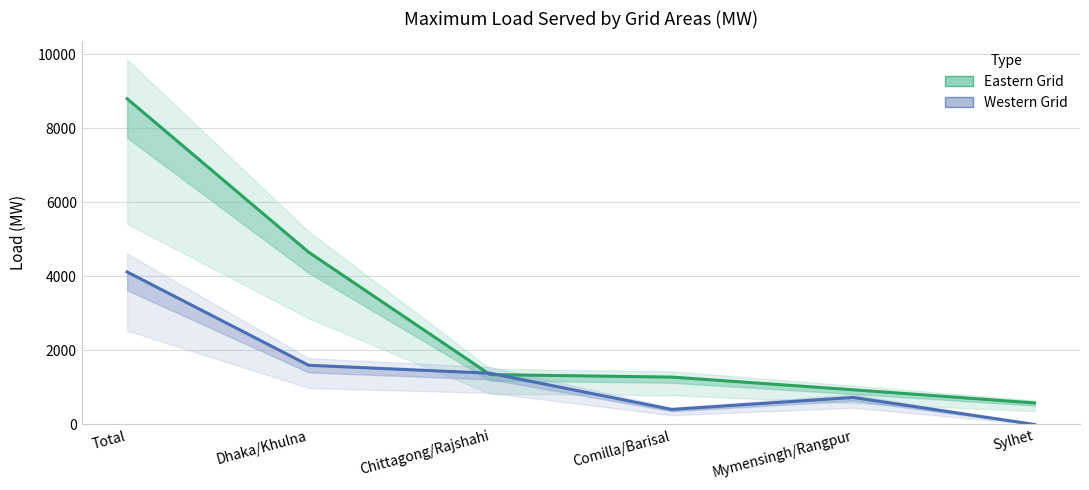

Which category has the lowest value in the Western Grid series?

Sylhet